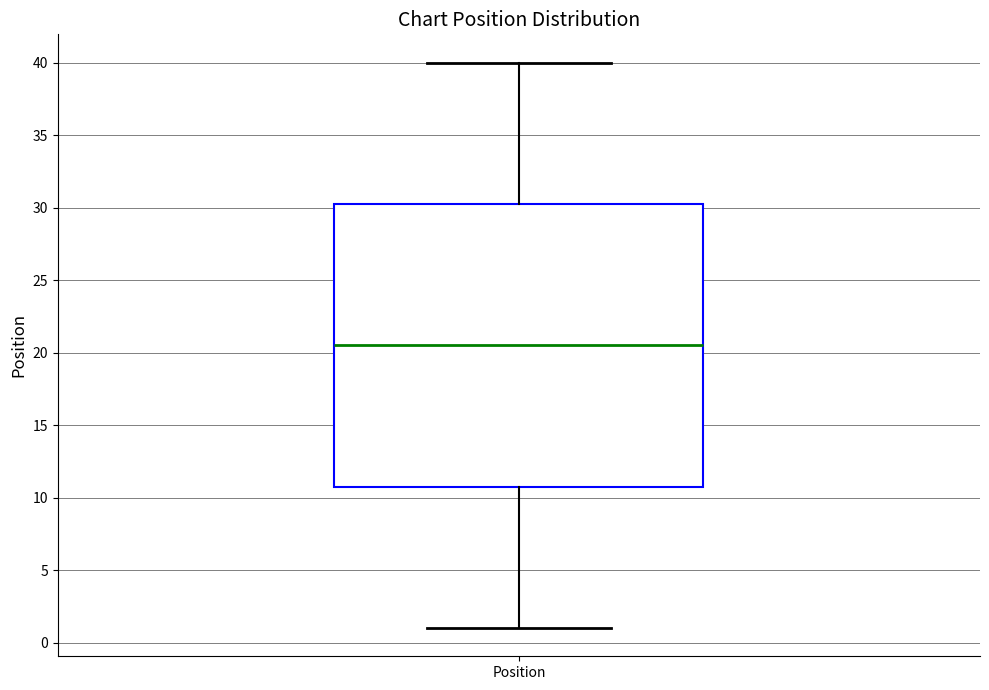

Transcribe this box plot: give where the median line is, the range the box spans, and where the two whiskers end, as read against the y-axis. The values are not printed on the chart, so give them approximately, as read against the axis.

median 20.5, box 11.0 to 30.5, whiskers 1.0 to 40.0